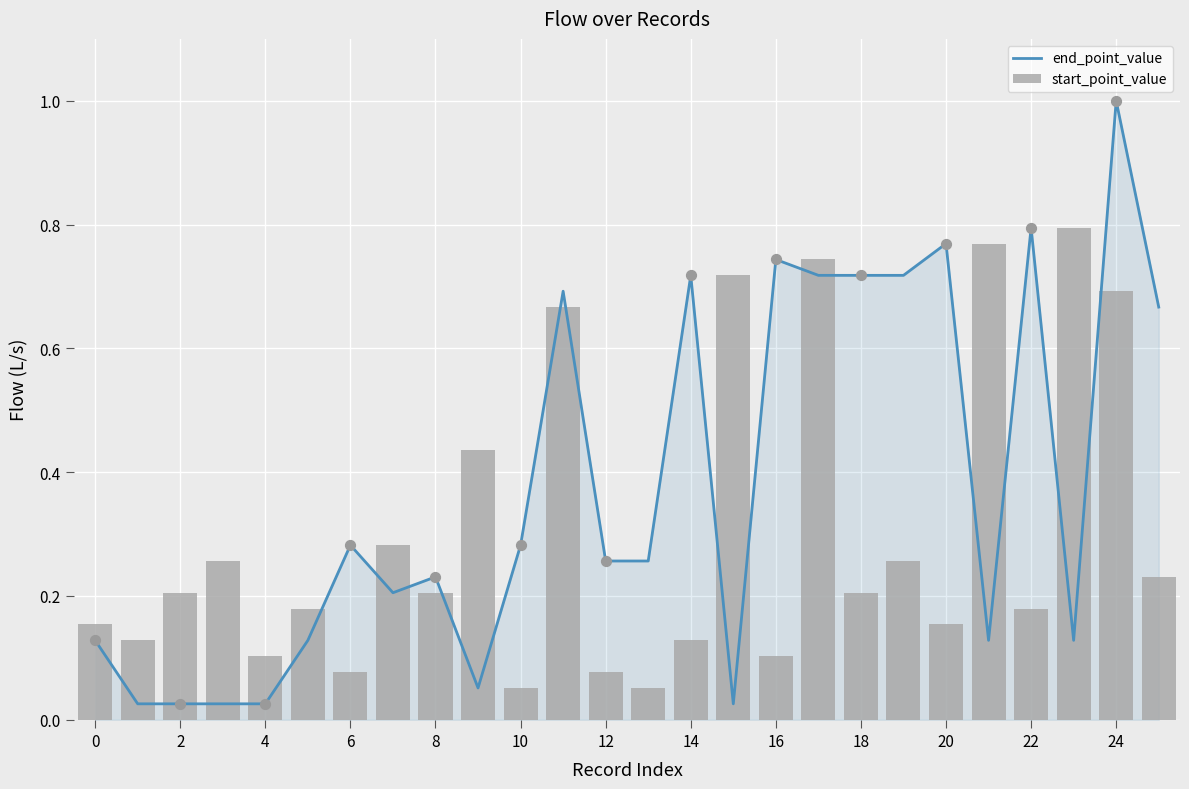

At how many categories does at least one series exceed 0?

26